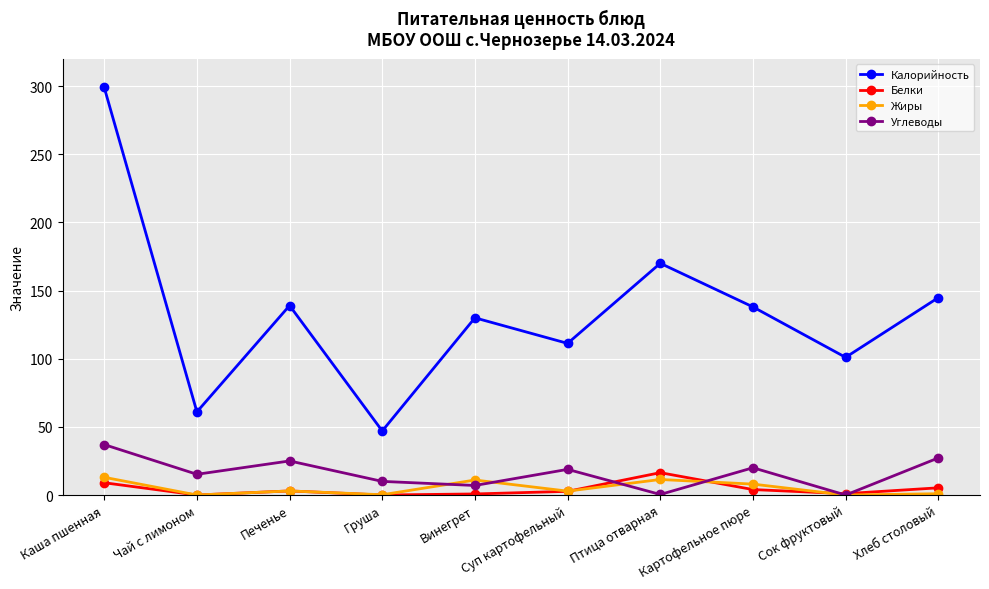

Which series changed the most between Печенье and Птица отварная?

Калорийность